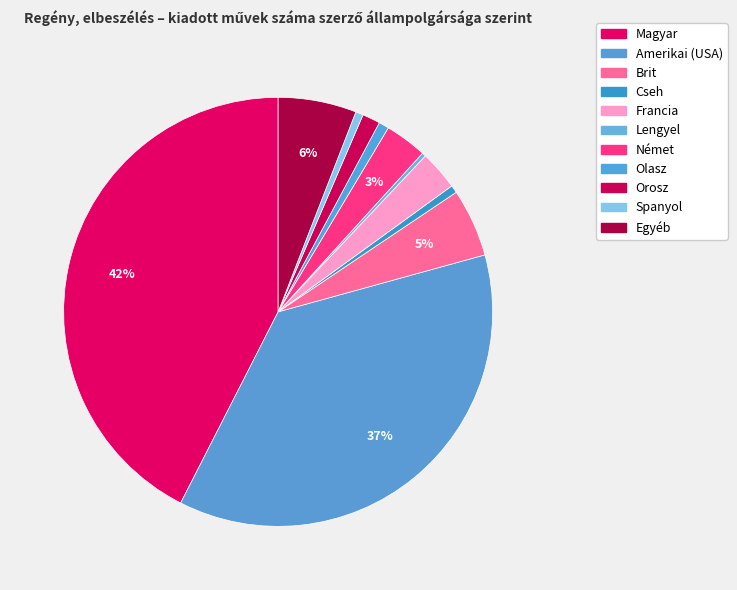

To the nearest percent, what portion does Francia represent?

3%